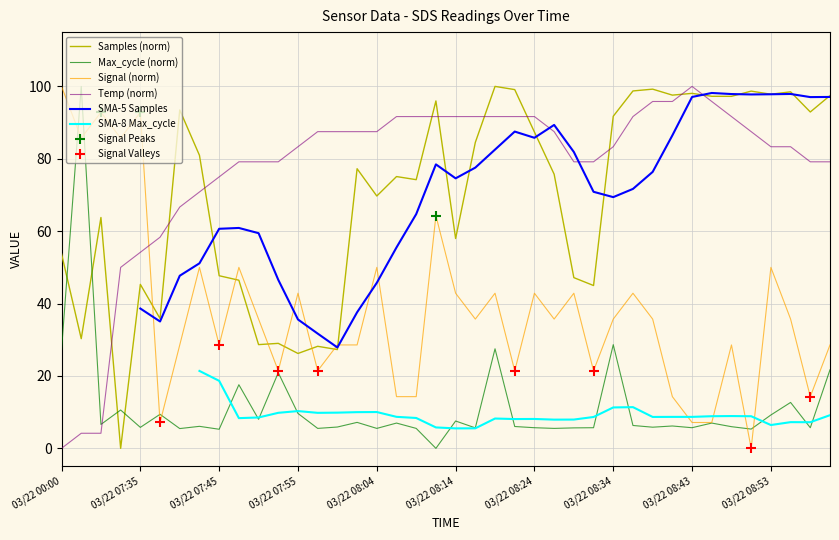

Is the value of Signal (norm) at 03/22 08:04 greater than the value of Temp (norm) at 03/22 07:45?

No